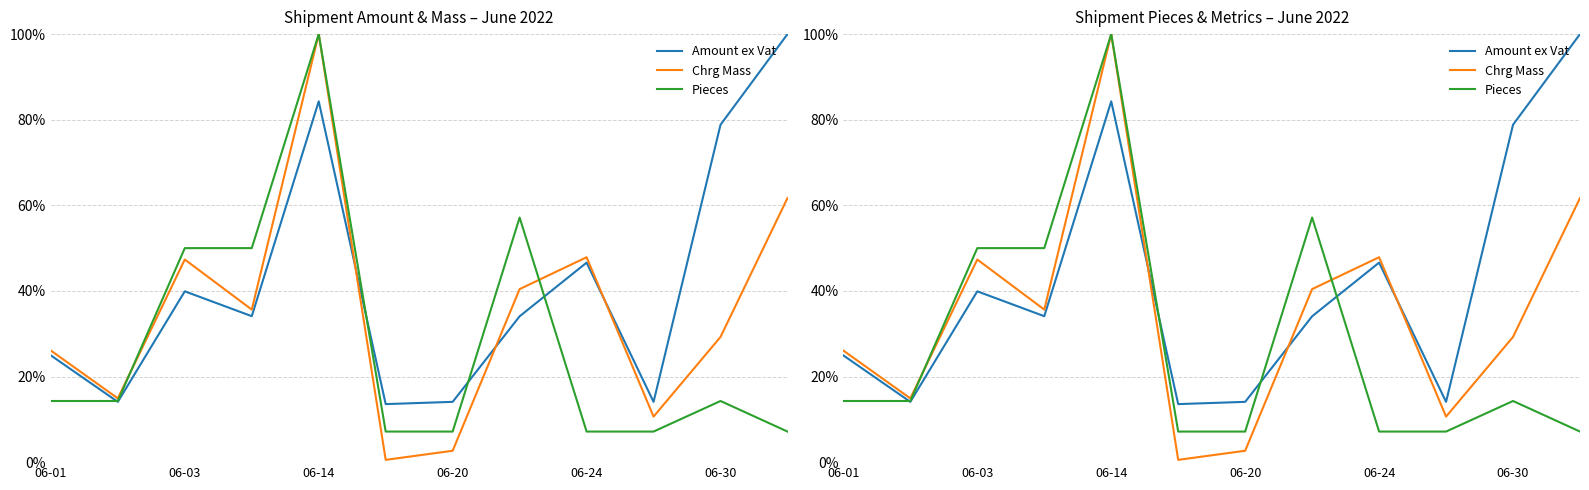

The Chrg Mass series shows 0.6 at 7. True or false?

False